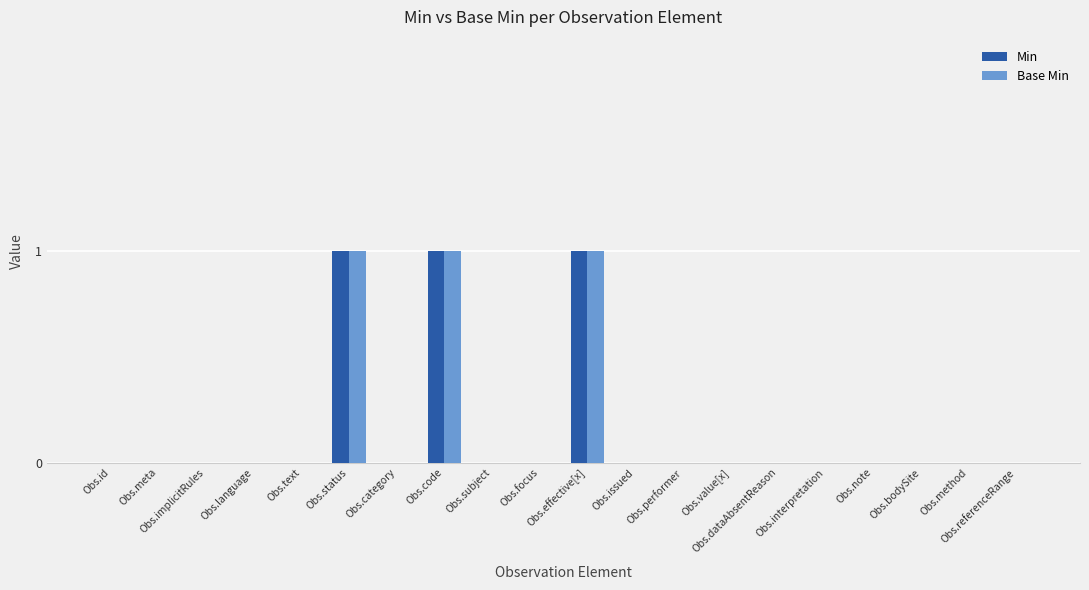

Reading left to right, transcribe all the data shown in this chart.

Min: Obs.id=0	Obs.meta=0	Obs.implicitRules=0	Obs.language=0	Obs.text=0	Obs.status=1	Obs.category=0	Obs.code=1	Obs.subject=0	Obs.focus=0	Obs.effective[x]=1	Obs.issued=0	Obs.performer=0	Obs.value[x]=0	Obs.dataAbsentReason=0	Obs.interpretation=0	Obs.note=0	Obs.bodySite=0	Obs.method=0	Obs.referenceRange=0
Base Min: Obs.id=0	Obs.meta=0	Obs.implicitRules=0	Obs.language=0	Obs.text=0	Obs.status=1	Obs.category=0	Obs.code=1	Obs.subject=0	Obs.focus=0	Obs.effective[x]=1	Obs.issued=0	Obs.performer=0	Obs.value[x]=0	Obs.dataAbsentReason=0	Obs.interpretation=0	Obs.note=0	Obs.bodySite=0	Obs.method=0	Obs.referenceRange=0